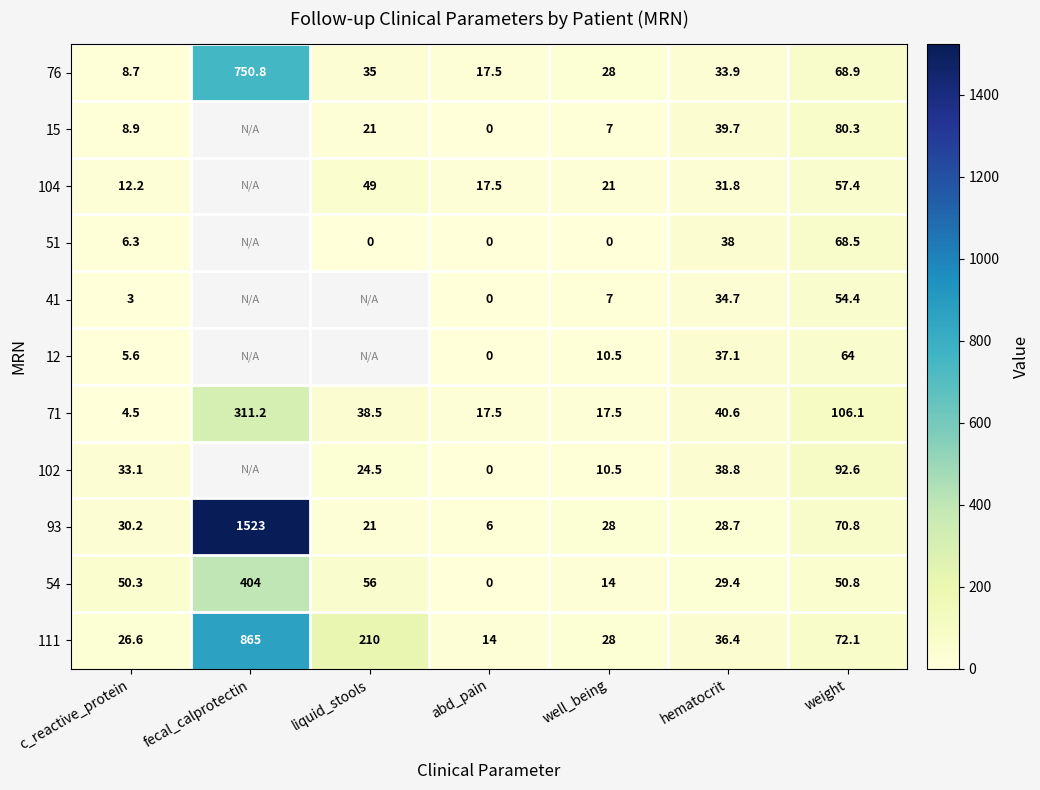

Count the number of data series in this chart.

11